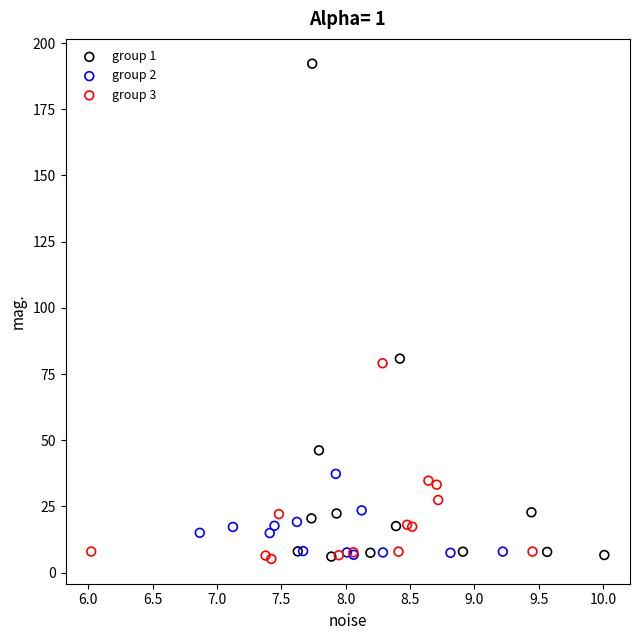

Which series has the widest spread of Y values?

group 1